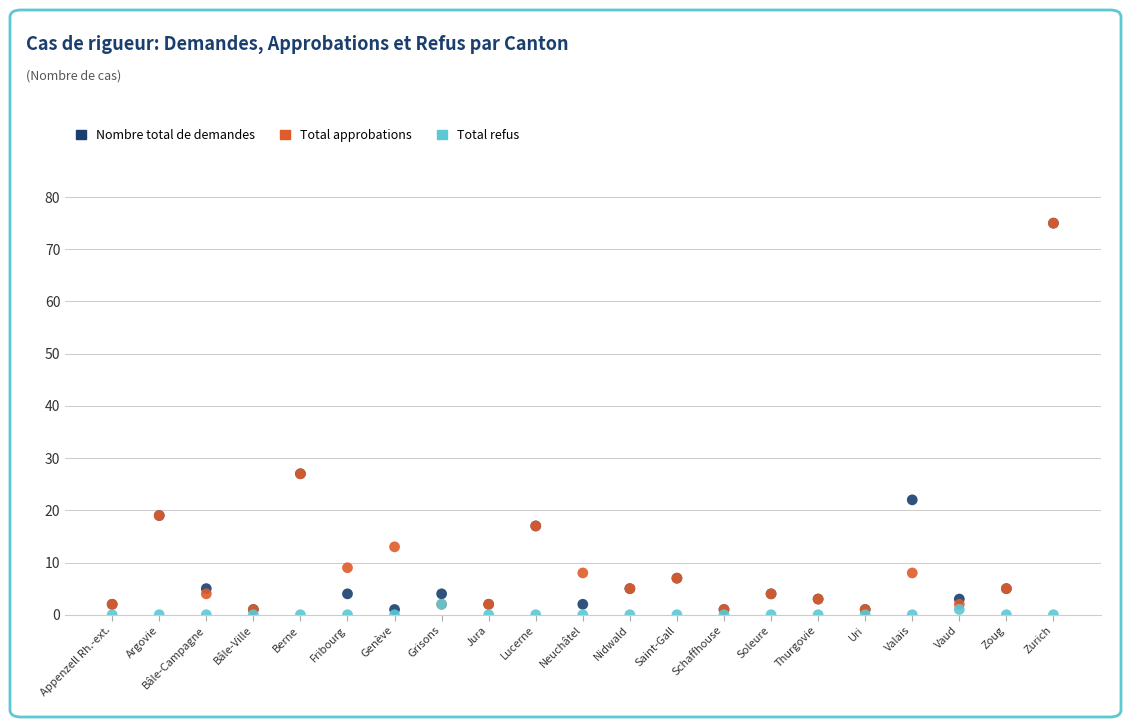

What are all the series names shown in the legend?

Nombre total de demandes, Total approbations, Total refus